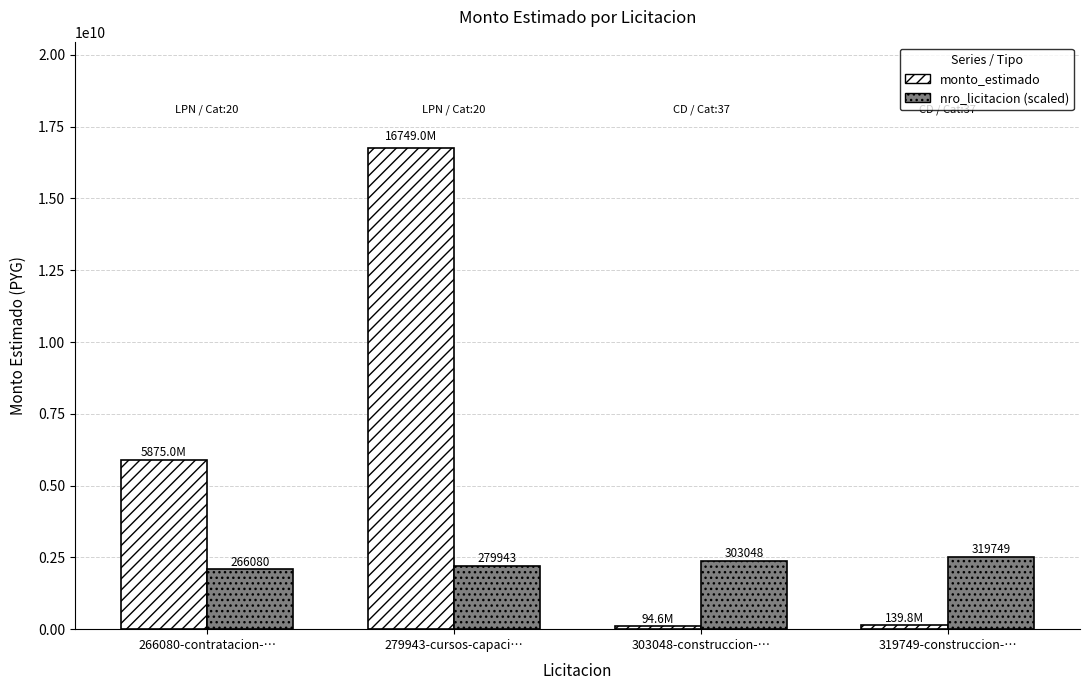

Which has a higher value, 303048-construccion-… or 279943-cursos-capaci…?

279943-cursos-capaci…